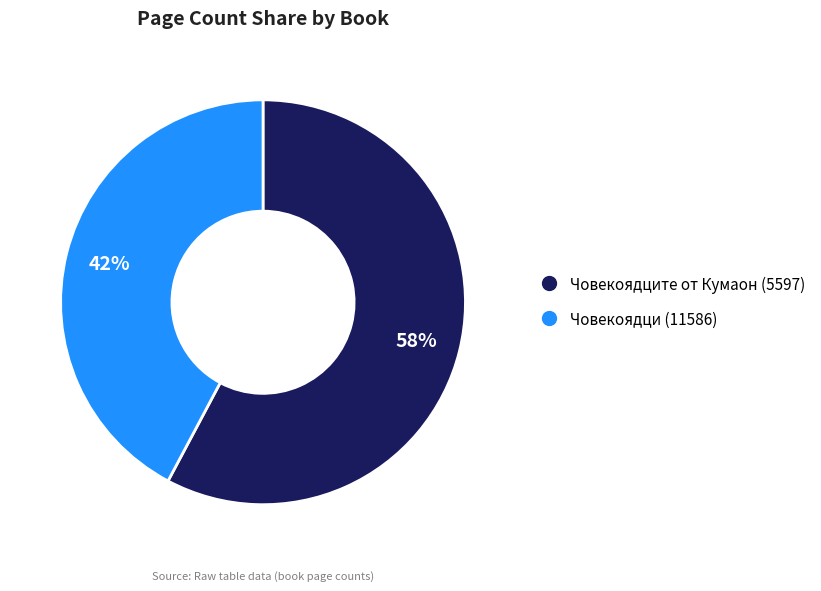

To the nearest percent, what percentage of the pie is Човекоядци (11586)?

42%